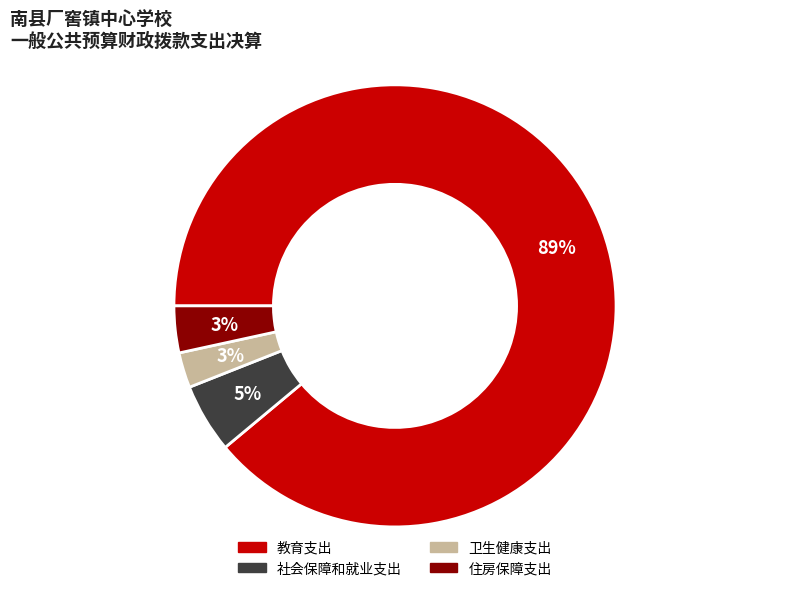

To the nearest percent, what portion does 社会保障和就业支出 represent?

5%